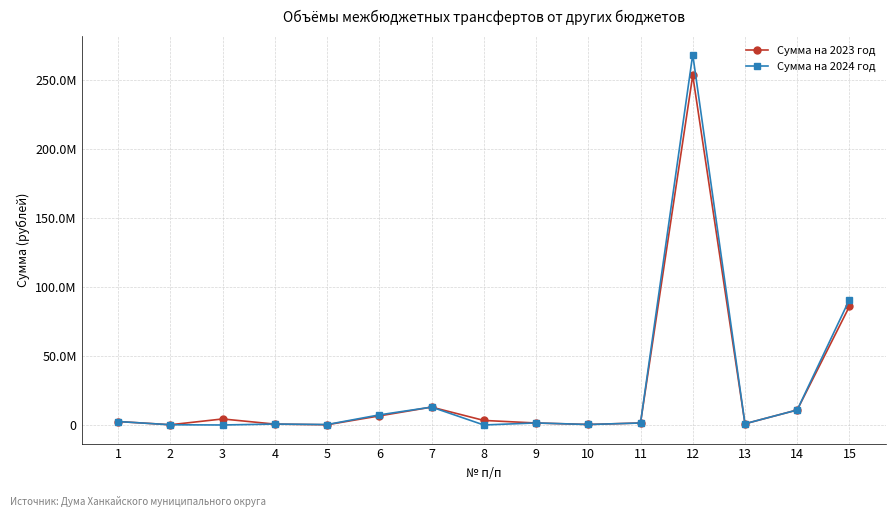

Reading right to left, what are all the values shown in this chart?

Сумма на 2023 год: 85923430.0	10876600.0	861546.0	253254890.0	1442603.0	353579.0	1430240.0	3301263.6	12956956.6	6583307.1	163718.0	628827.7	4367650.0	168005.0	2498730.0
Сумма на 2024 год: 90848135.0	10876600.0	893408.0	268349626.0	1442603.0	353579.0	1480720.0	0.0	12956956.6	7314782.8	315285.0	686133.2	0.0	168005.0	2498730.0